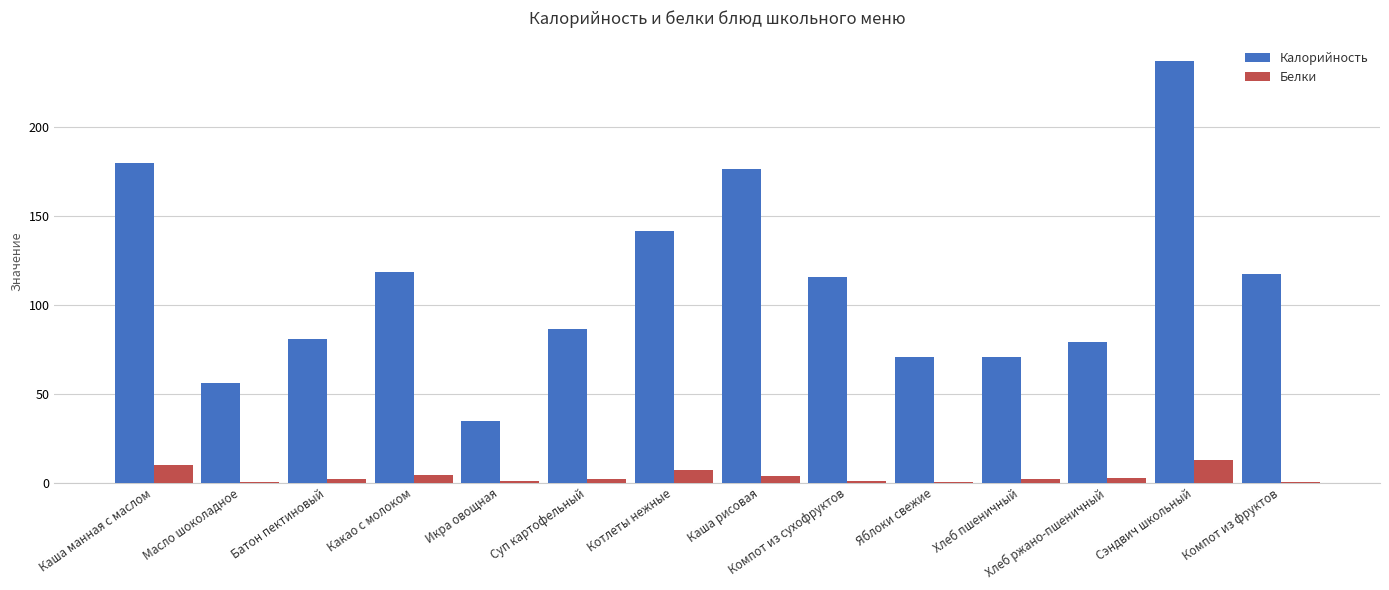

Which series has the largest range (max minus min)?

Калорийность